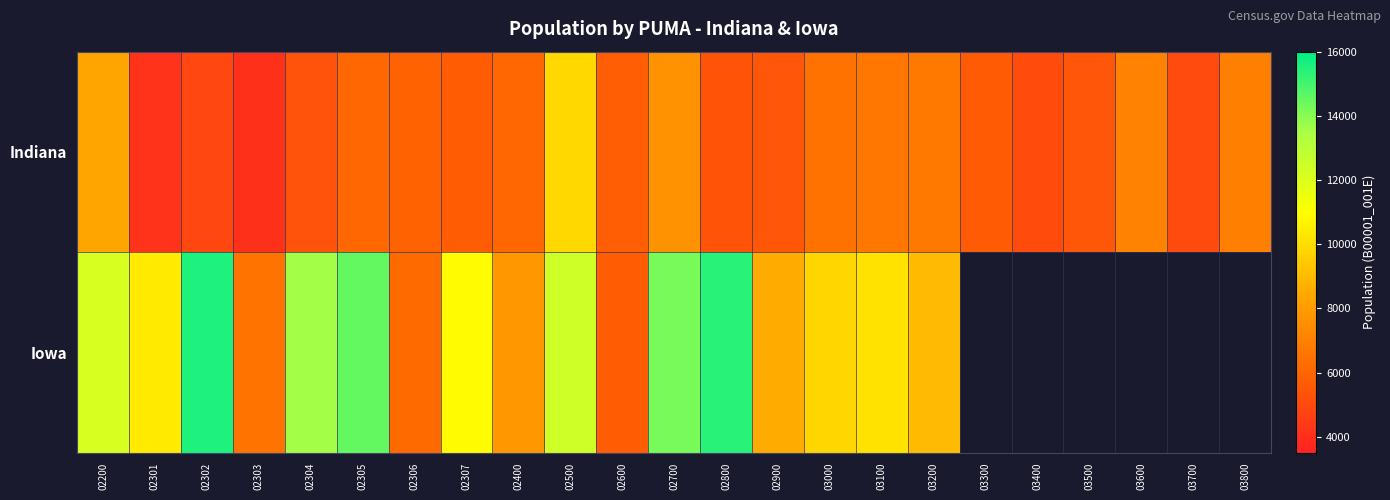

How many distinct data groups are displayed?

2